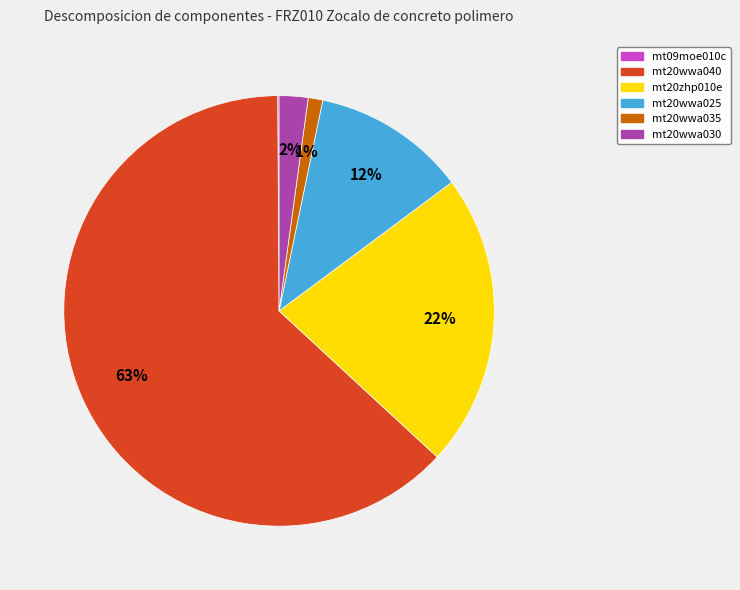

To the nearest percent, what is the average slice percentage?

17%